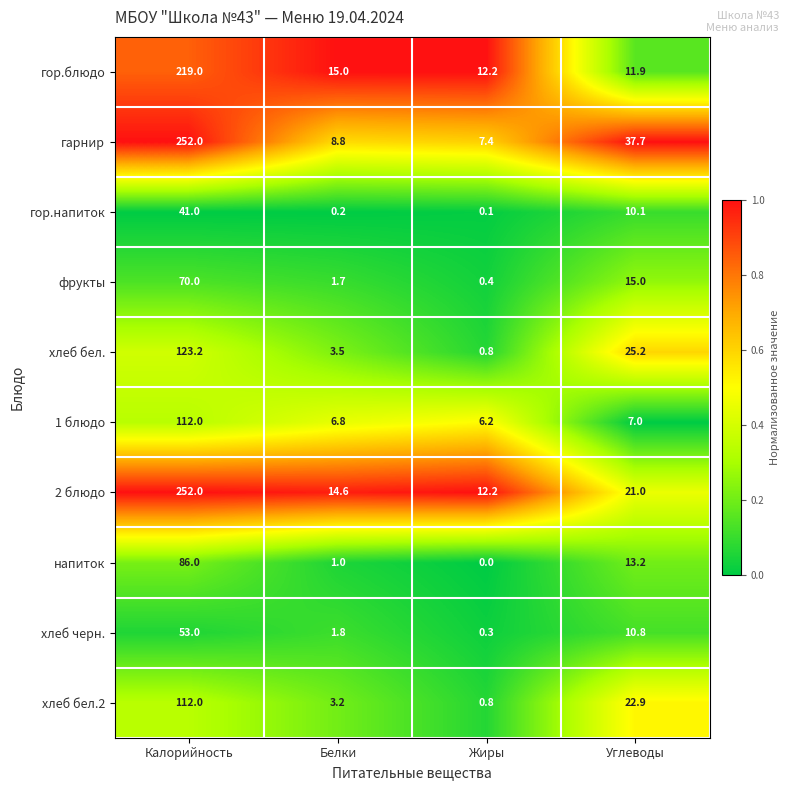

At which label does хлеб черн. reach its minimum?

Жиры